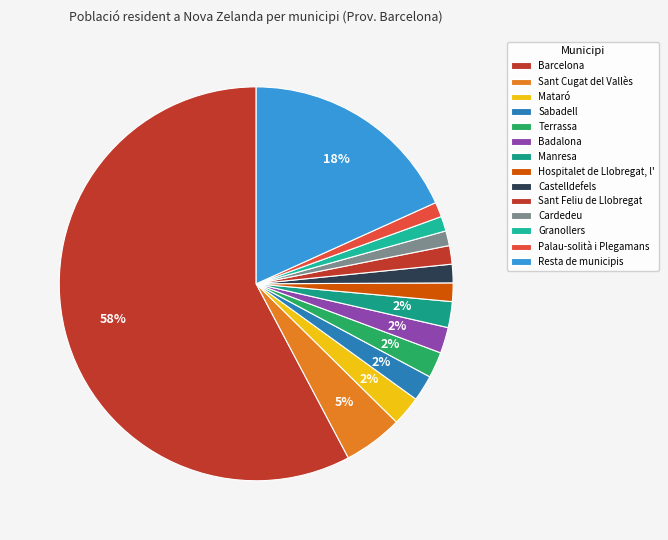

How many segments does this pie chart have?

14